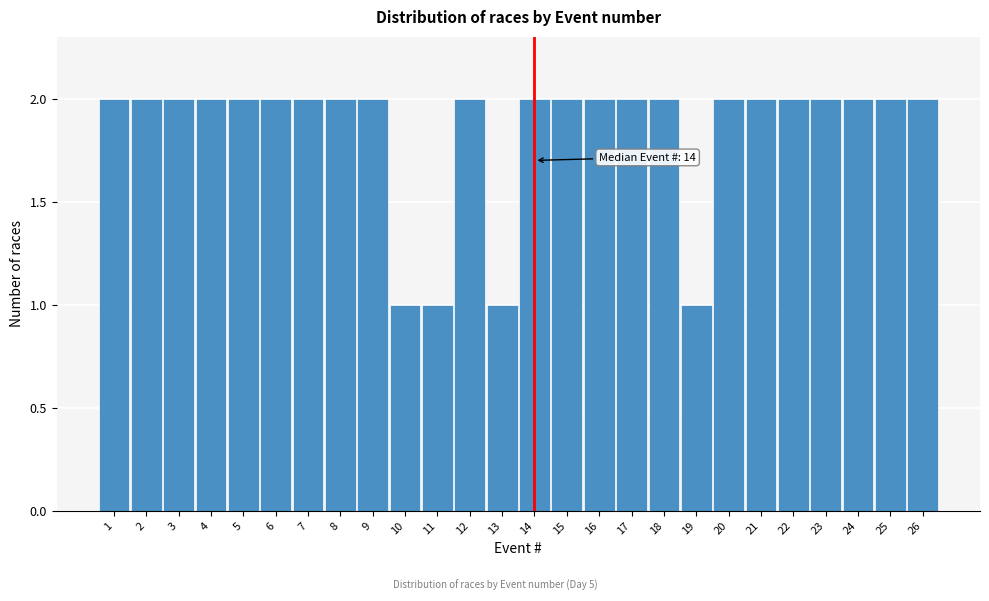

Reading left to right, what are all the values shown in this chart?

2	2	2	2	2	2	2	2	2	1	1	2	1	2	2	2	2	2	1	2	2	2	2	2	2	2